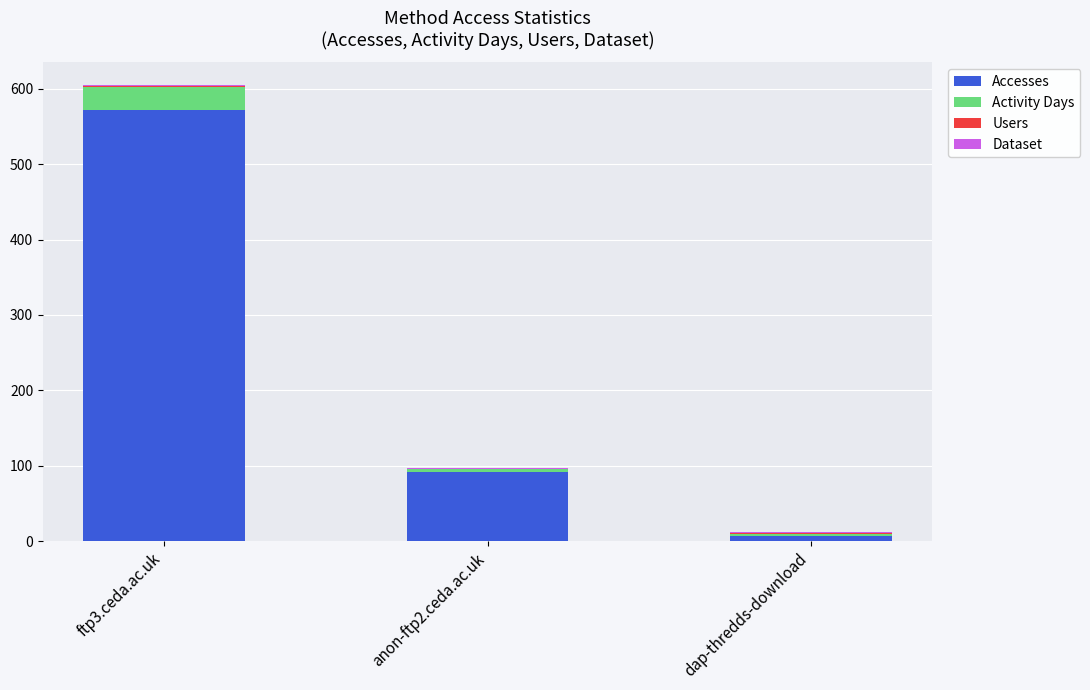

What is the sum of all Accesses values?

670